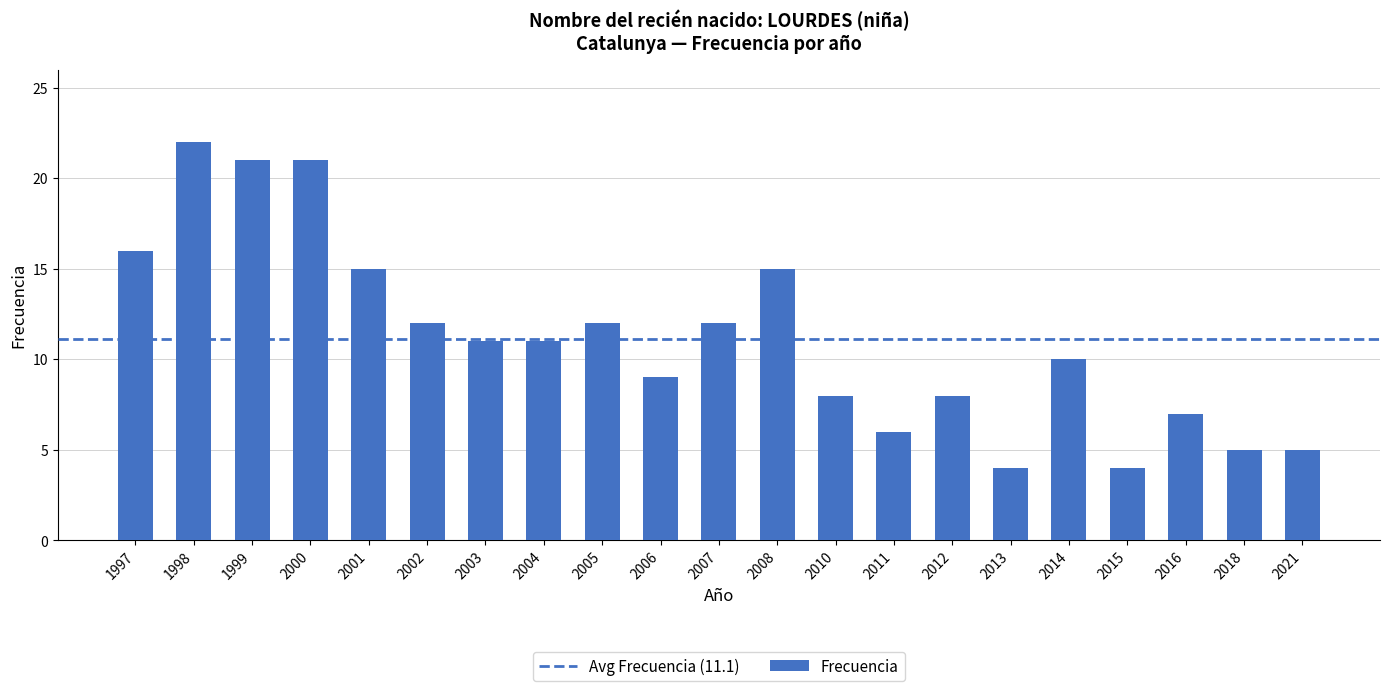

How many series are shown in this chart?

1